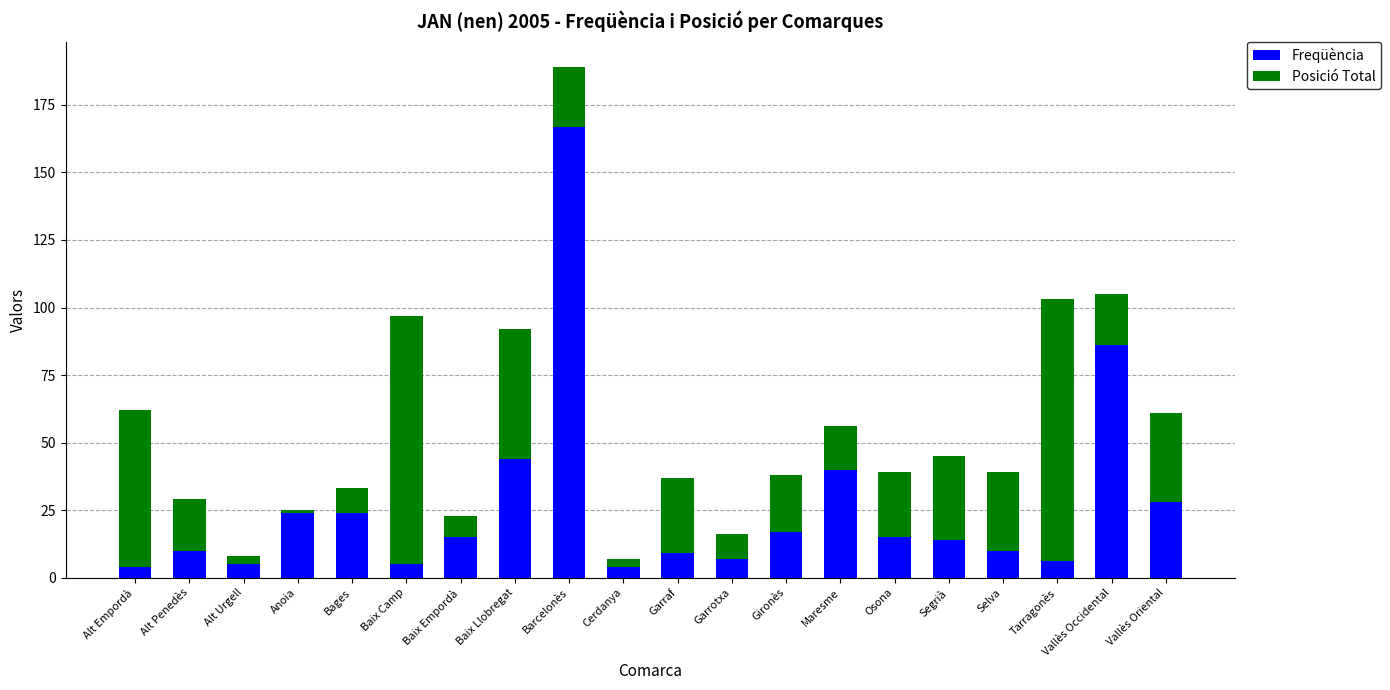

How many bars are there in total?

20